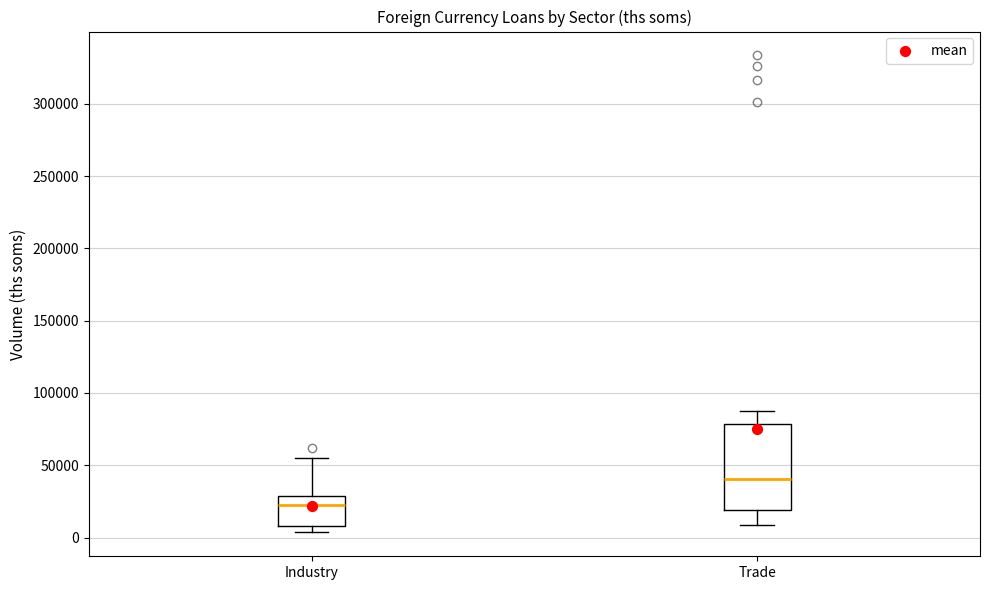

Reading left to right, read every box against the y-axis: the position of its median line, the range the box covers, and the ends of its whiskers. The values are not printed on the chart, so give them approximately, as read against the axis.

Industry: median 20000, box 10000 to 30000, whiskers 5000 to 55000
Trade: median 40000, box 20000 to 80000, whiskers 10000 to 85000